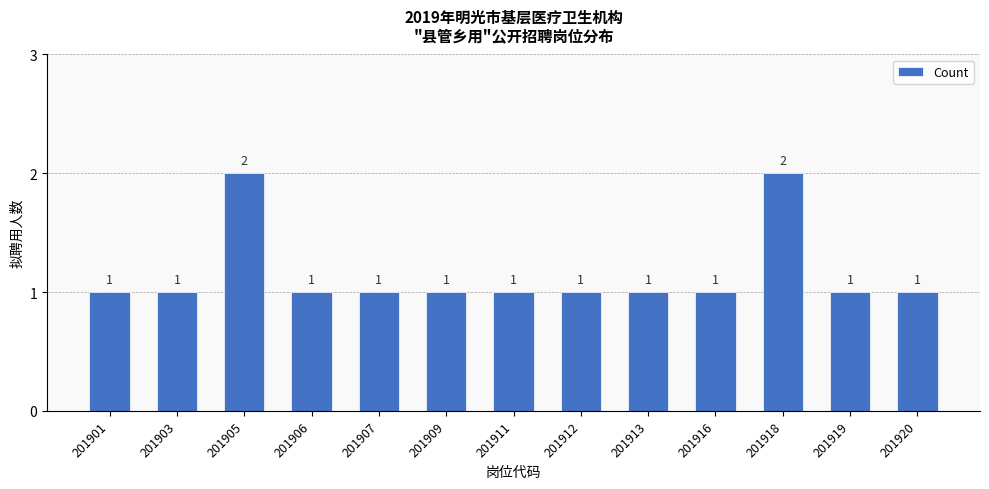

What is the sum of the values at 201907 and 201909?

2